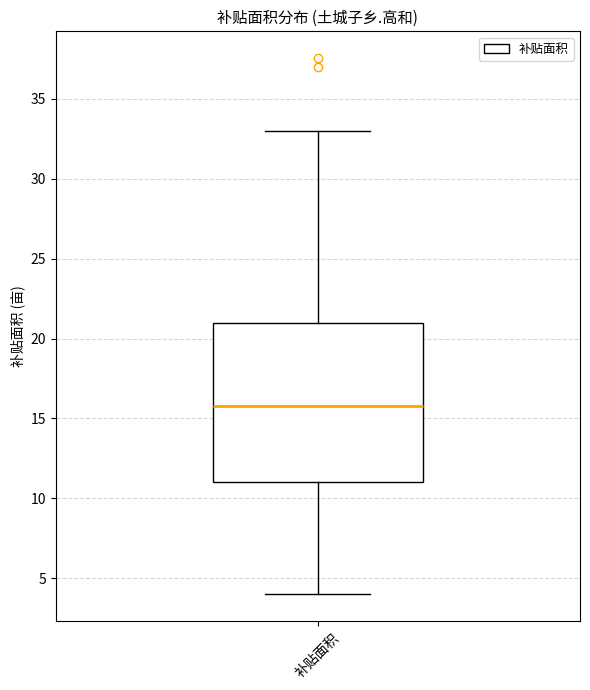

Transcribe this box plot: give where the median line is, the range the box spans, and where the two whiskers end, as read against the y-axis. The values are not printed on the chart, so give them approximately, as read against the axis.

median 16, box 11 to 21, whiskers 4 to 33